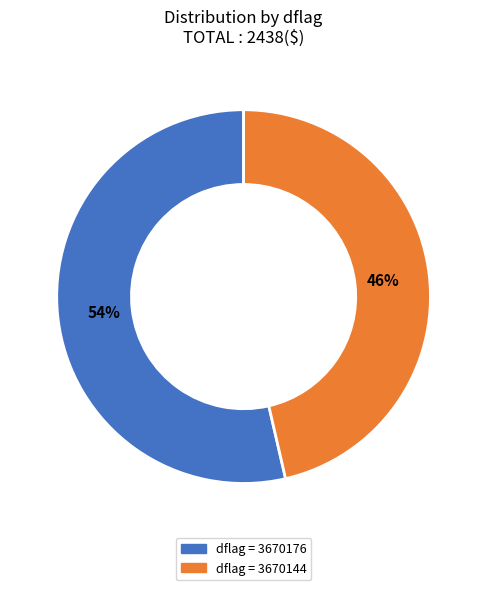

Is there any slice that represents more than half of the pie?

Yes